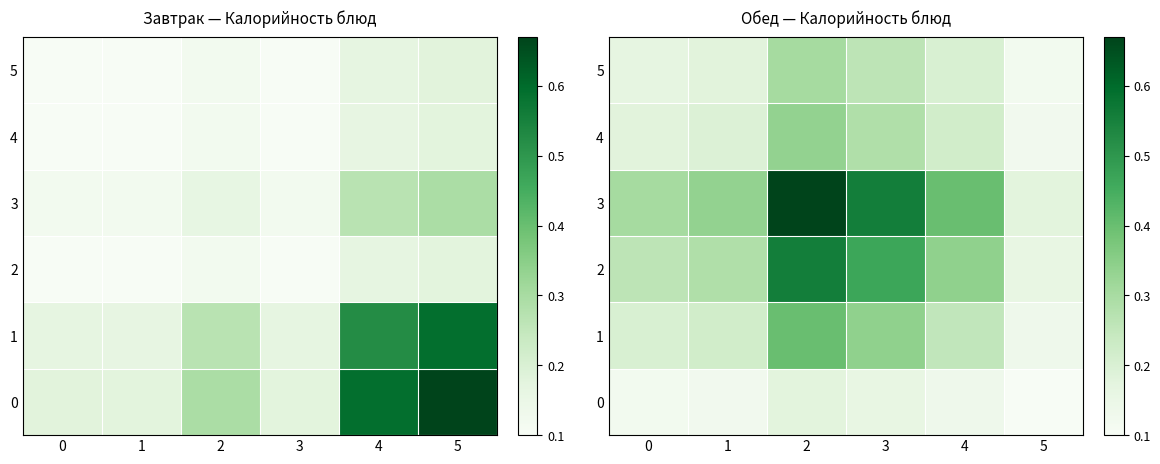

True or false: 4 has a value of 0.3 at 3.

True